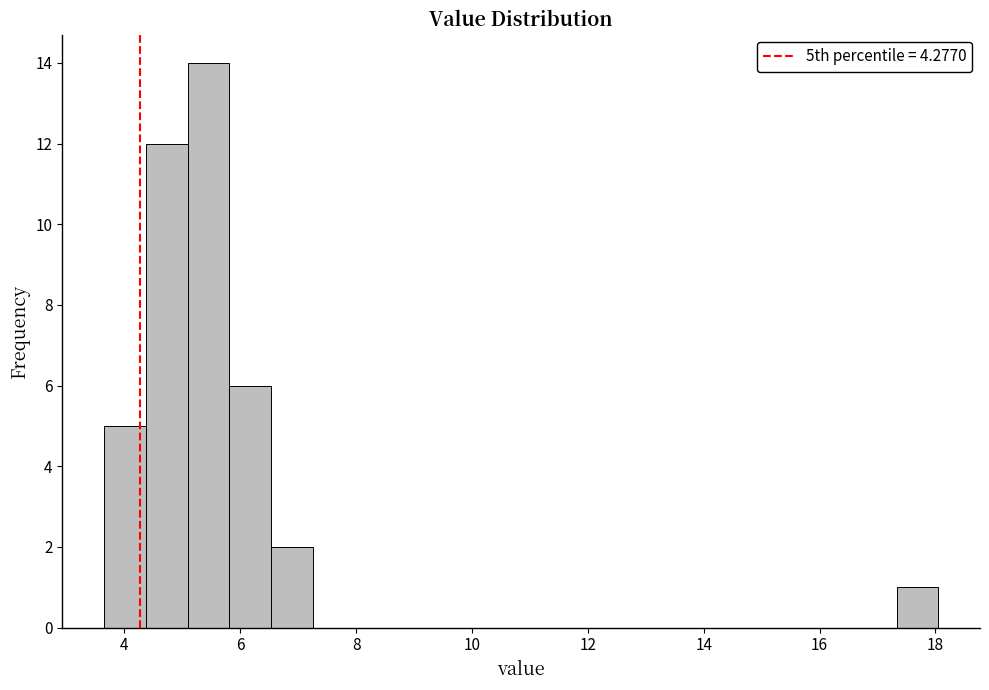

Read against the x-axis, roughly where is the centre of the tallest bar?

5.4